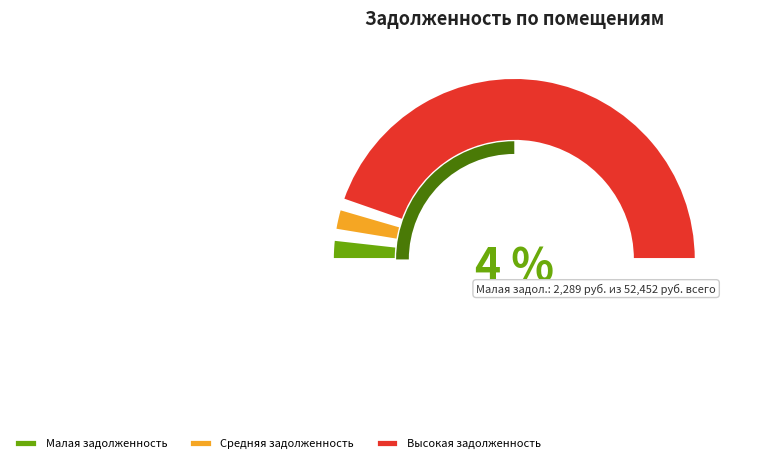

Does 12 represent more than half of the total?

No